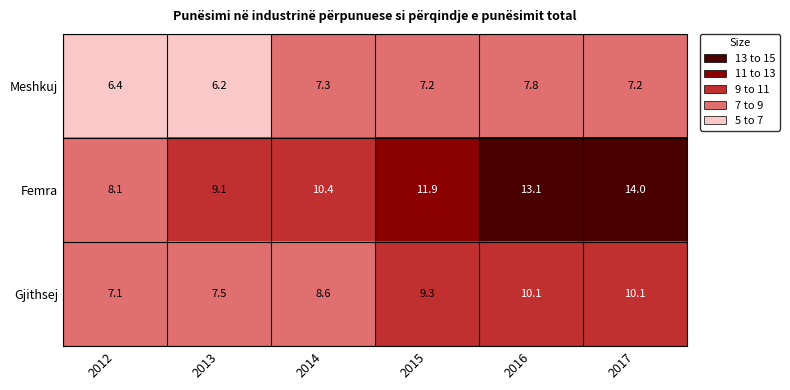

What is the spread (max minus min) of values at 2016?

5.3